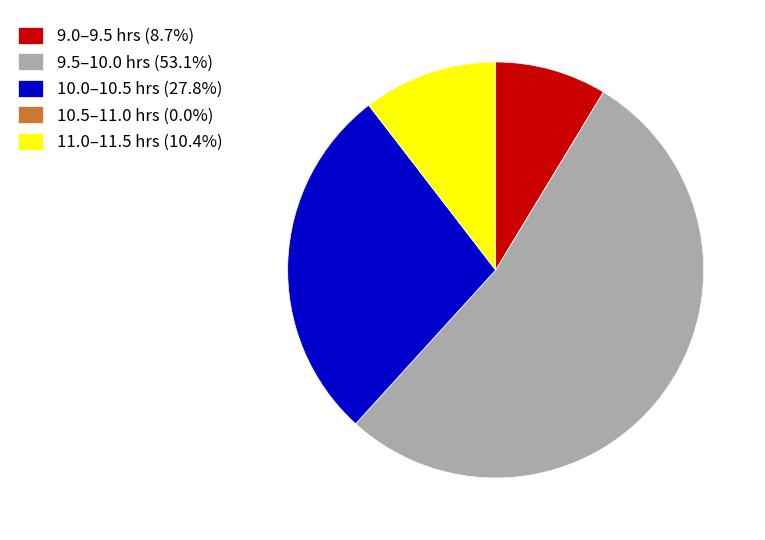

What is the ratio of the value at 9.5–10.0 hrs (53.1%) to the value at 10.0–10.5 hrs (27.8%)?

1.9